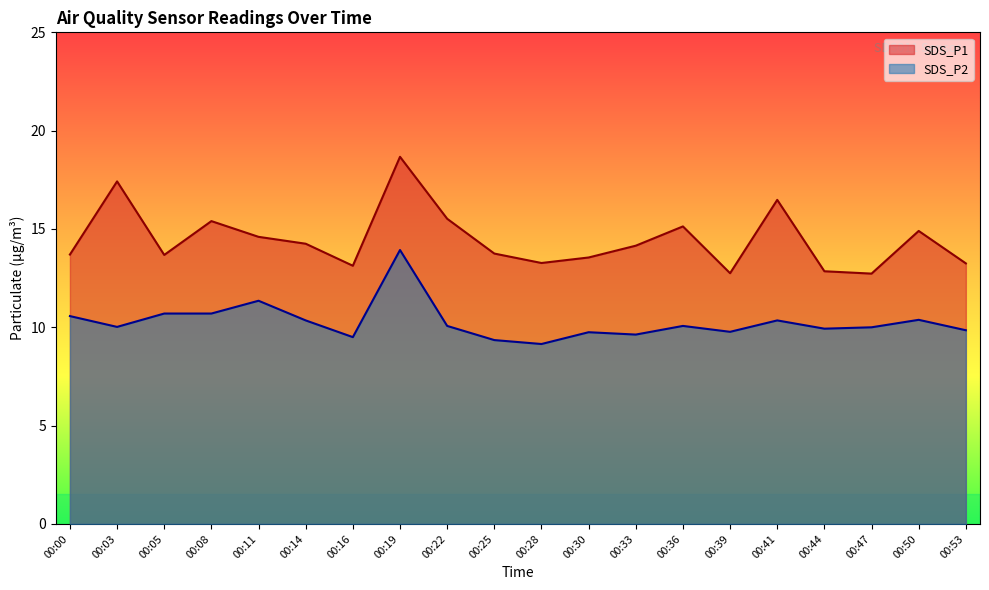

What are all the series names shown in the legend?

SDS_P1, SDS_P2